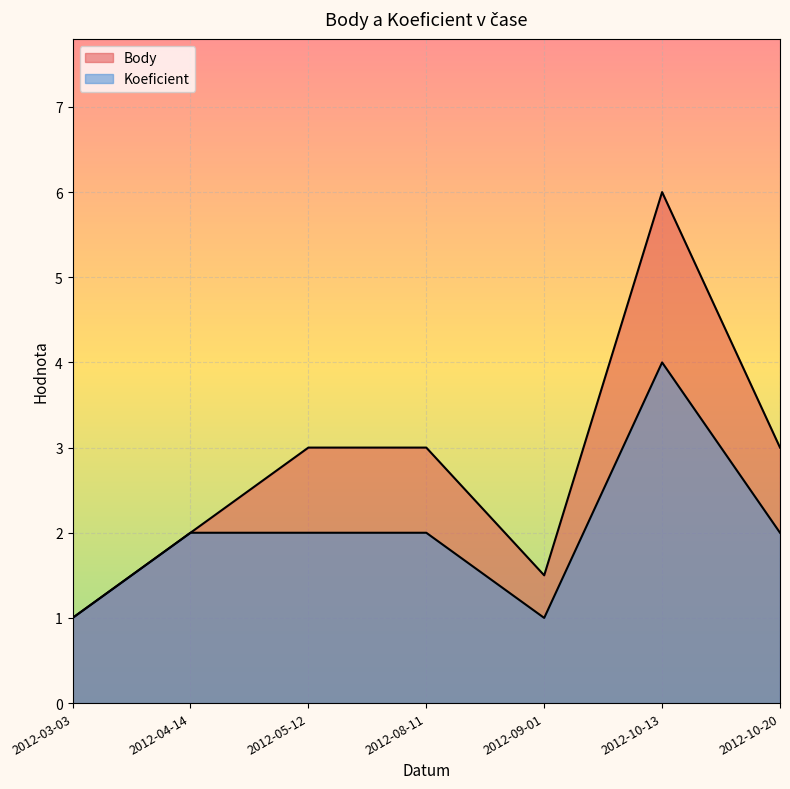

Rank the categories by Koeficient value from highest to lowest.

2012-10-13, 2012-04-14, 2012-05-12, 2012-08-11, 2012-10-20, 2012-03-03, 2012-09-01